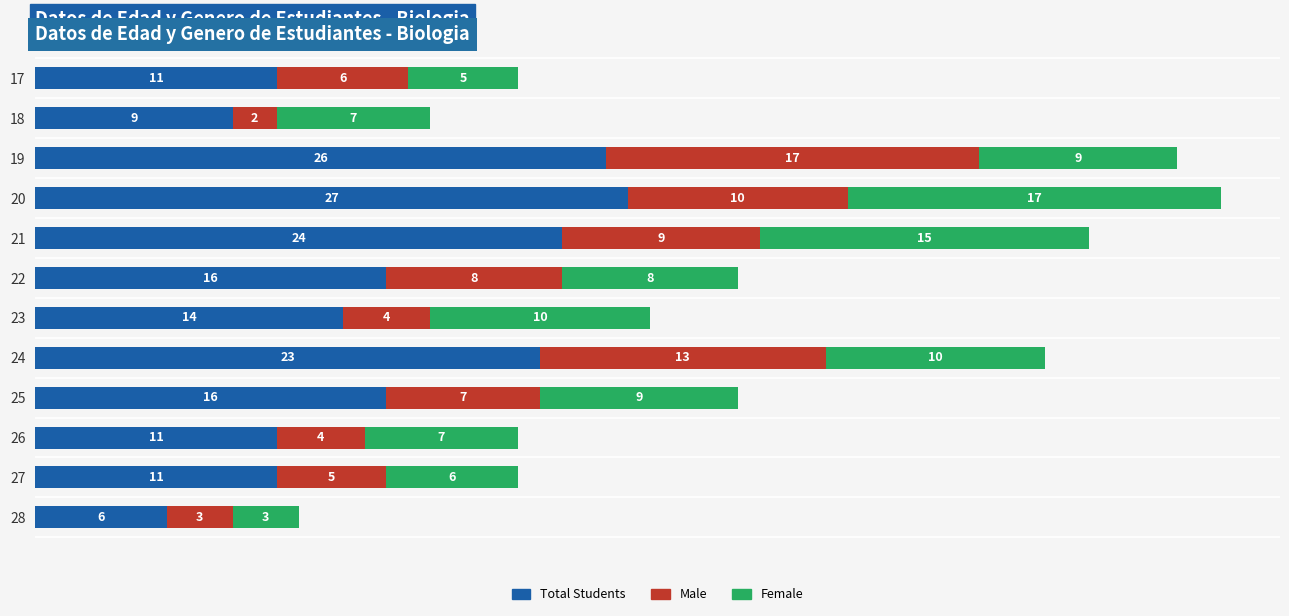

What is the sum of the Total Students values at 22 and 24?

39